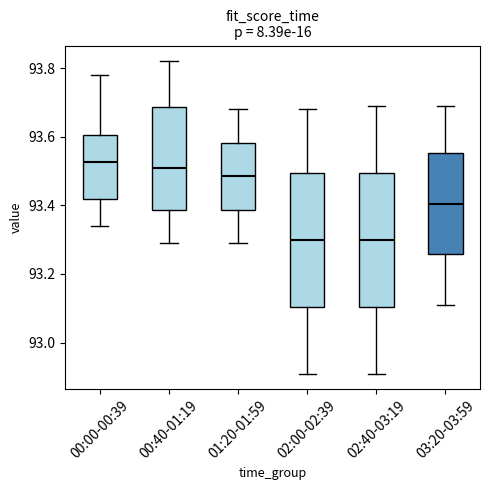

Where does the upper whisker of the box for 02:00-02:39 end on the y-axis? The values are not printed on the chart, so give them approximately, as read against the axis.

93.68